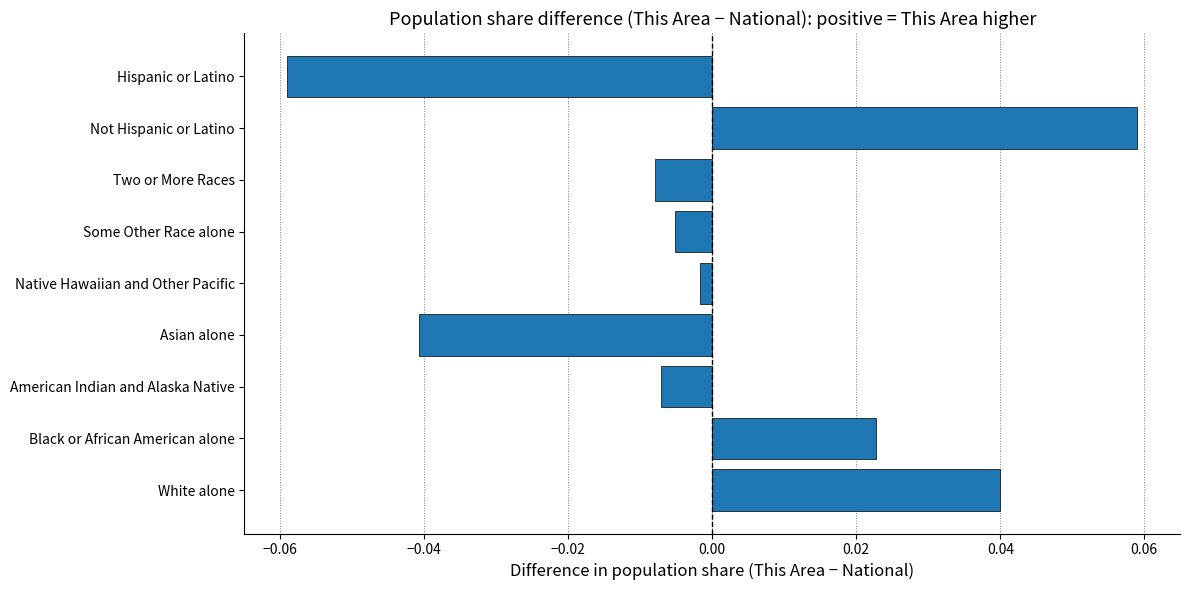

Which label corresponds to the largest value in the chart?

Not Hispanic or Latino